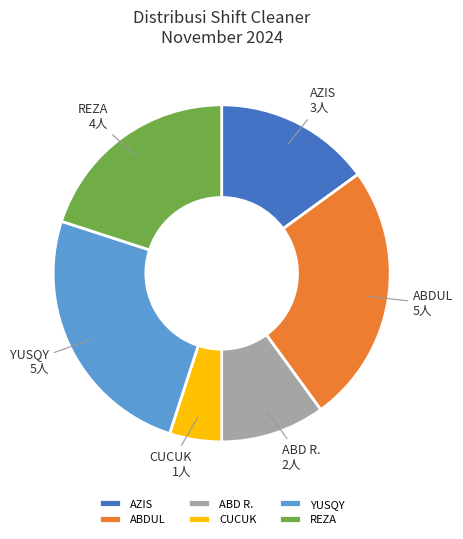

True or false: ABD R. accounts for 10% of the total.

True